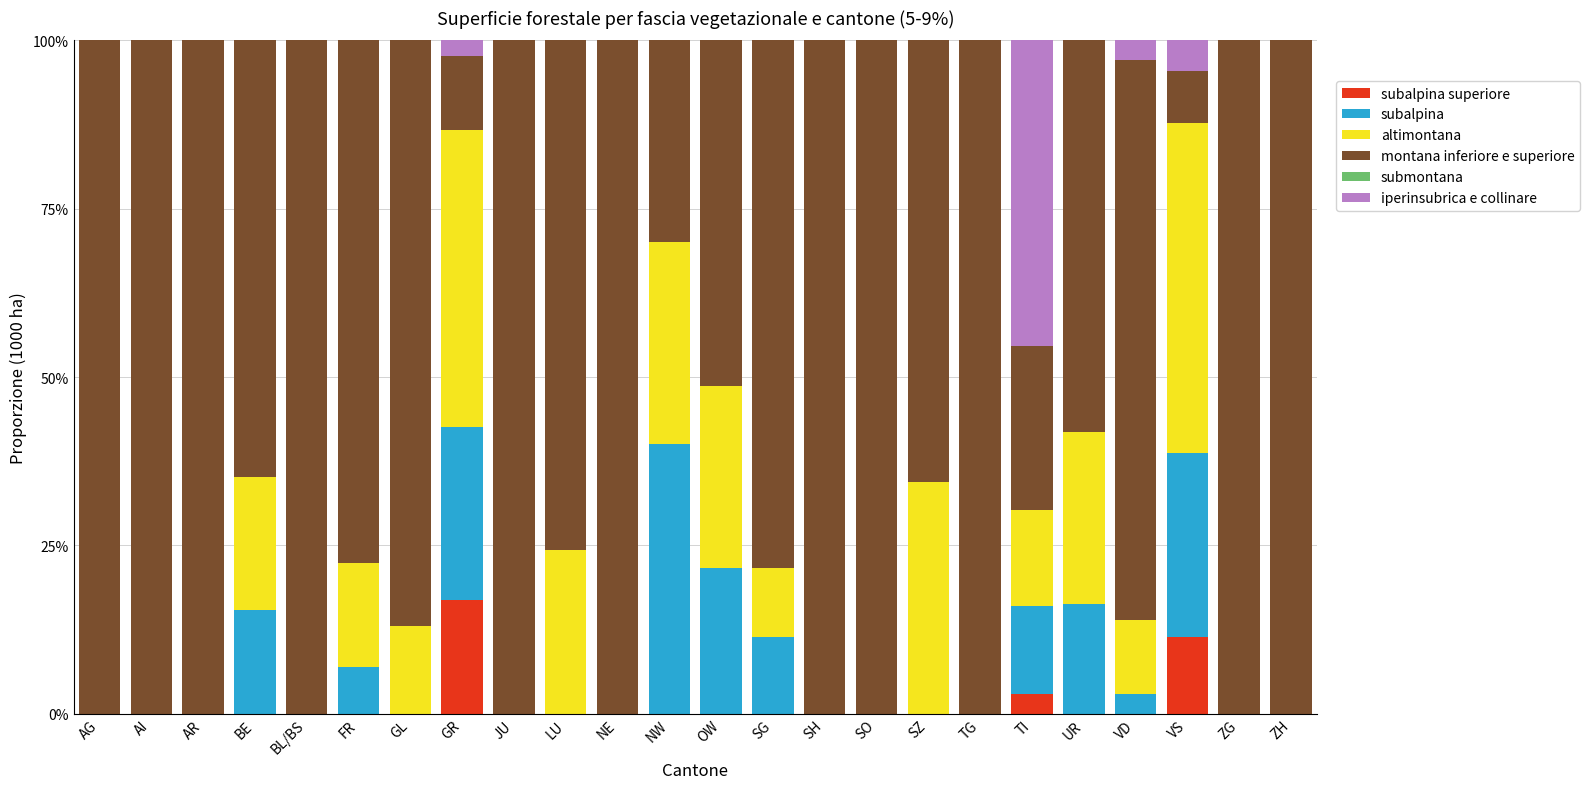

What value does the montana inferiore e superiore series have at AG?

1.0